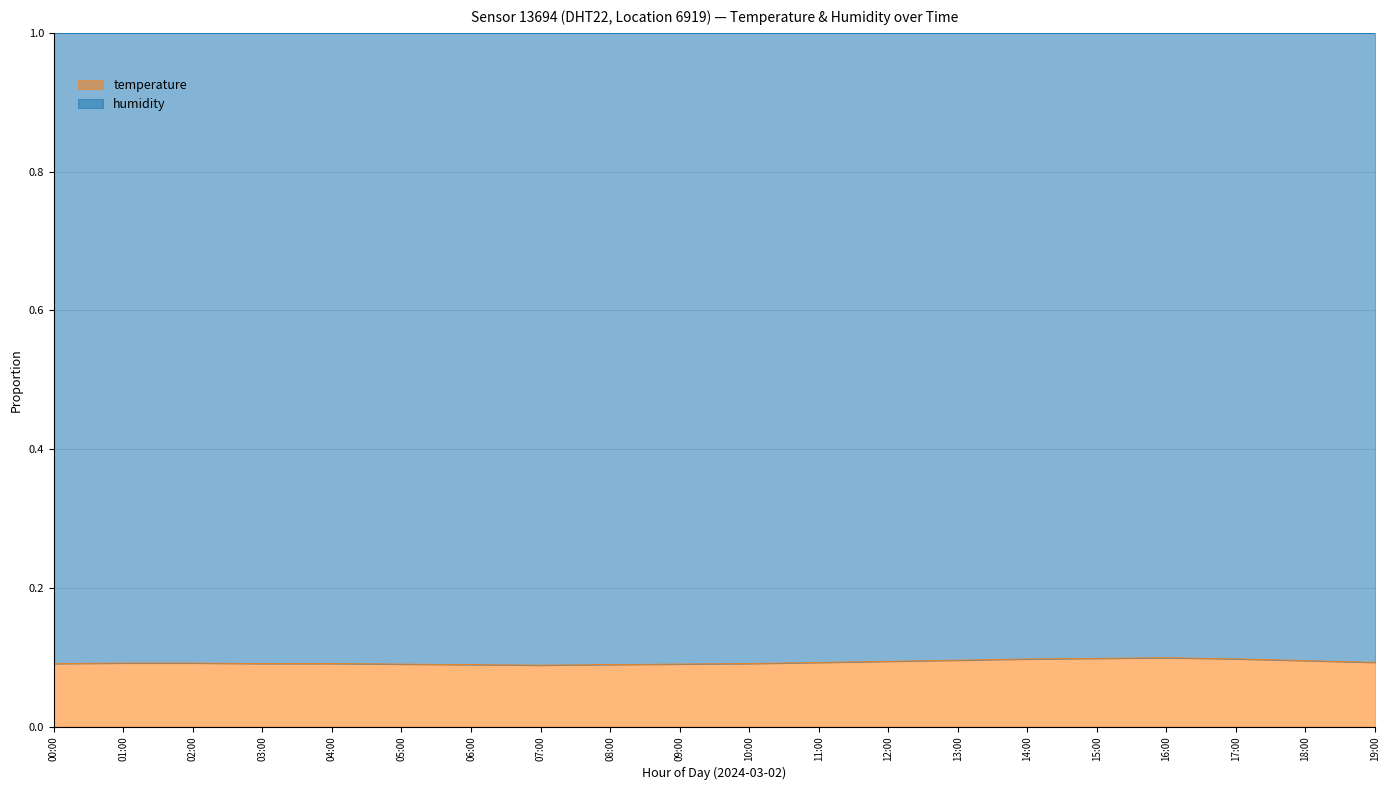

What is the label of the 14th point from the right?

06:00